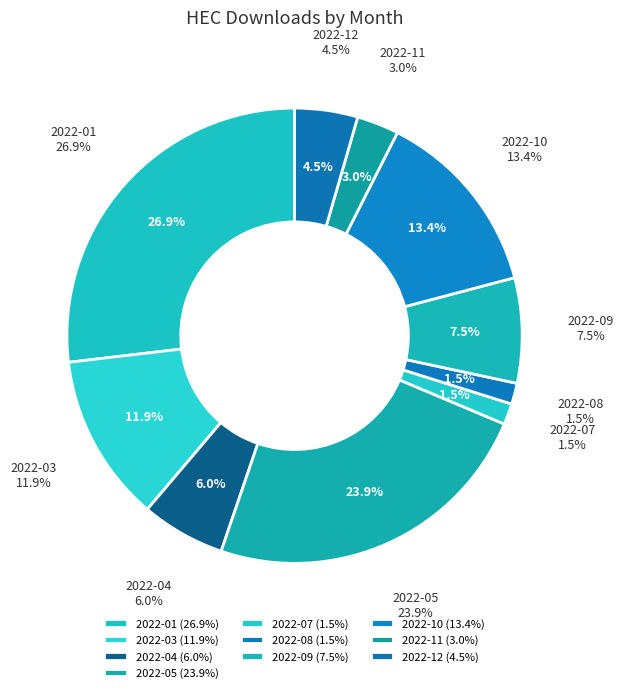

Which slice is the smallest?

2022-02